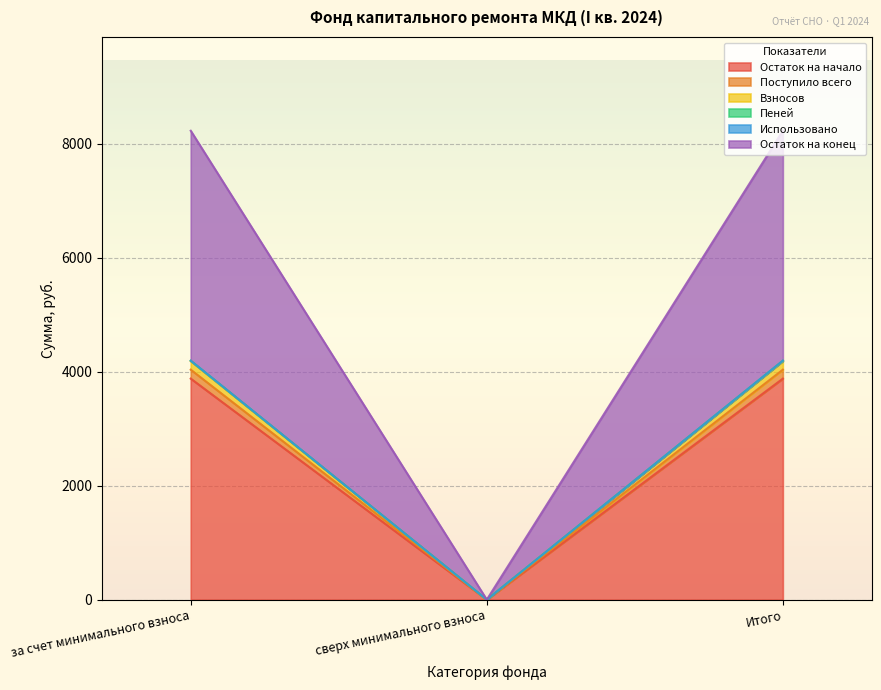

The value of Остаток на конец at сверх минимального взноса is 0.0. True or false?

True